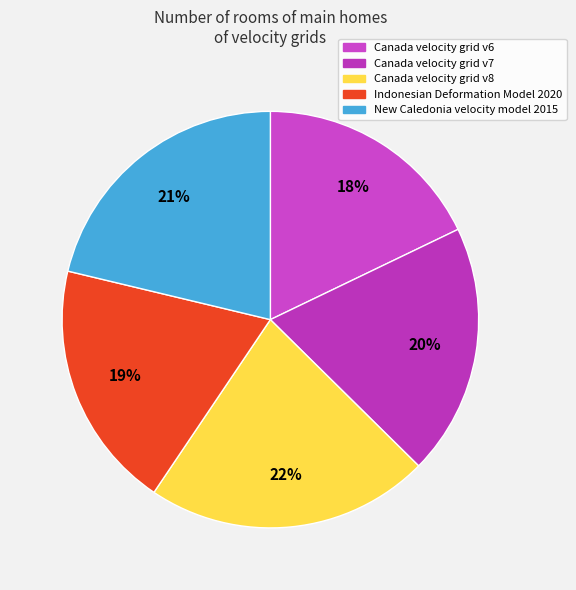

To the nearest percent, what portion does Indonesian Deformation Model 2020 represent?

19%